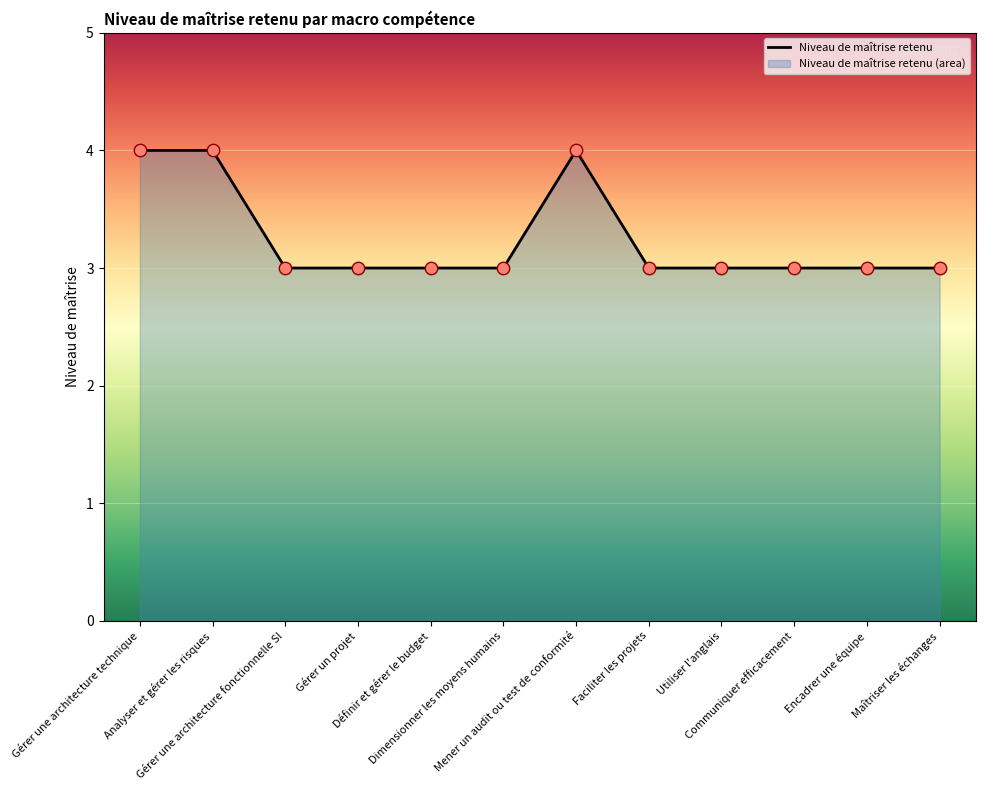

Approximately how many times larger is the value at Dimensionner les moyens humains compared to Gérer une architecture technique?

0.8